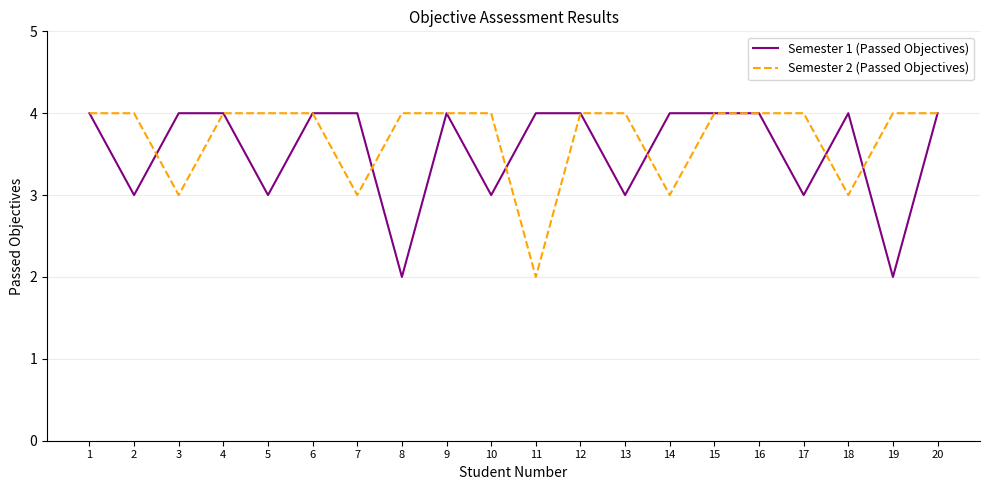

What is the greatest value displayed?

4